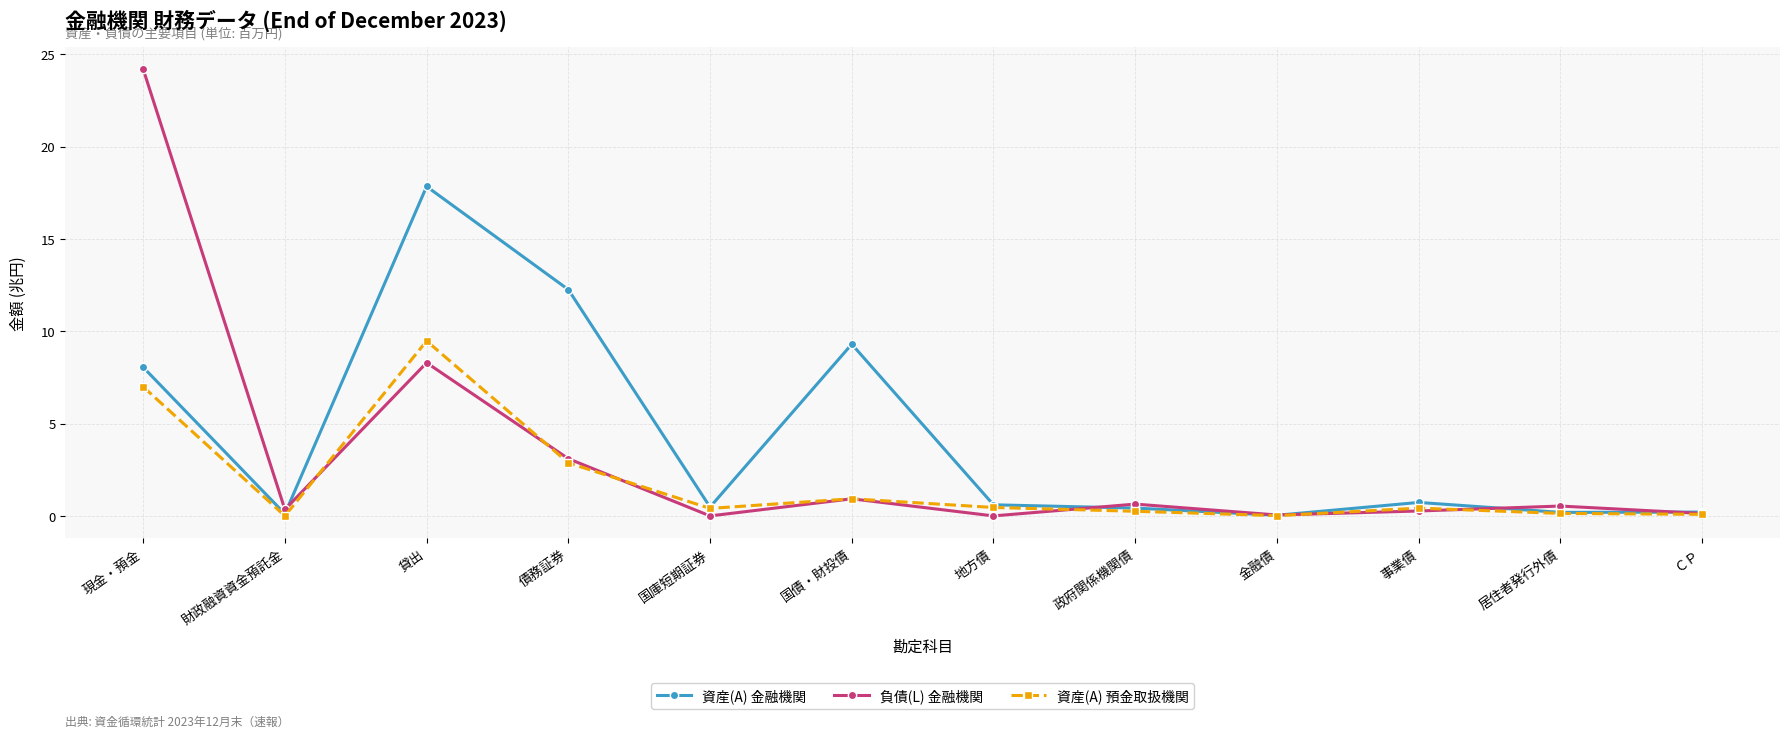

What is the difference between the 資産(A) 金融機関 values at 事業債 and 貸出?

17.1